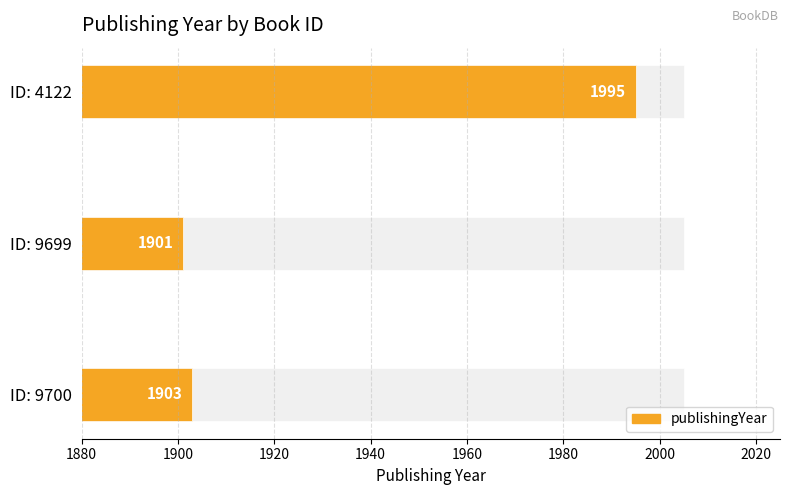

How many bars are there in total?

3